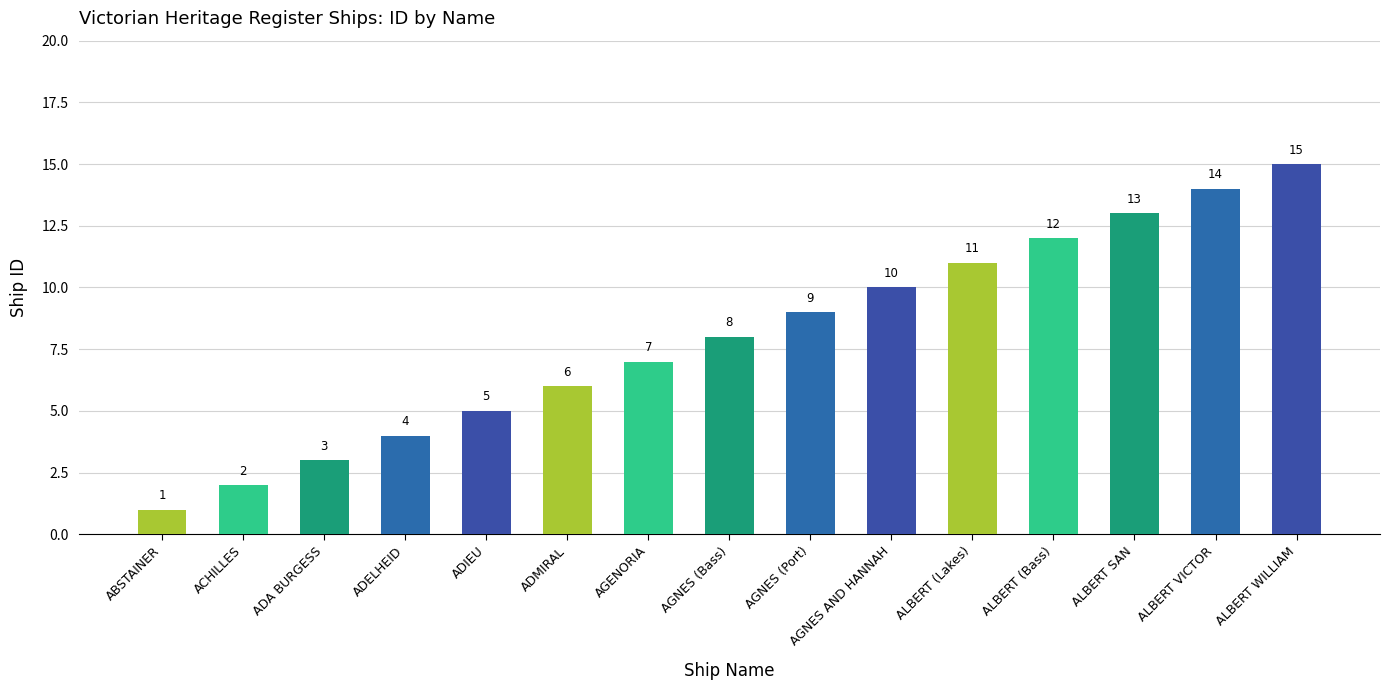

What is the sum of the values at ADMIRAL and ALBERT (Lakes)?

17